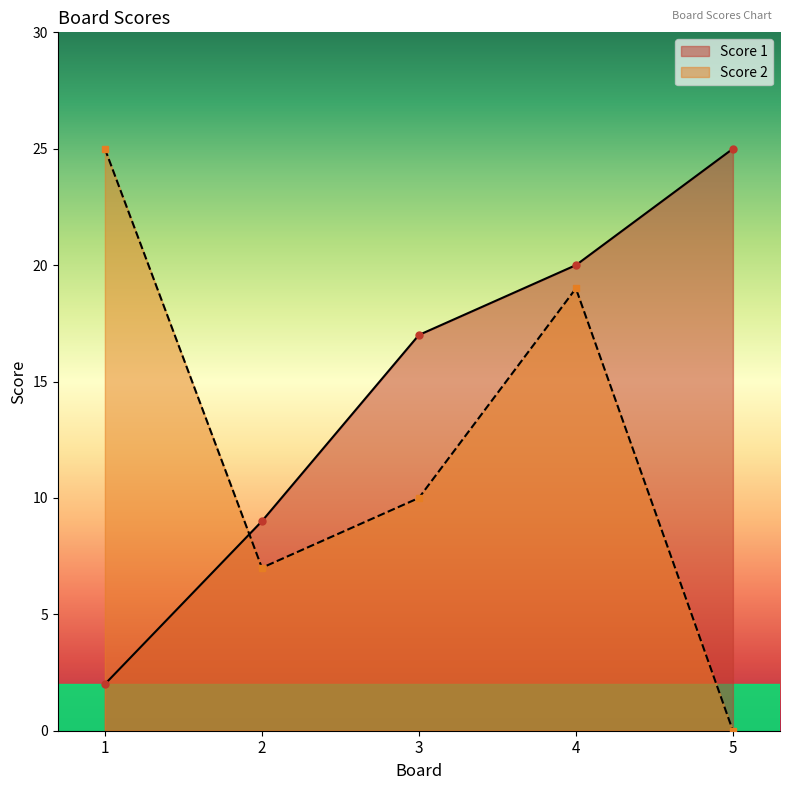

Rank the series by their average value, from lowest to highest.

Score 2, Score 1